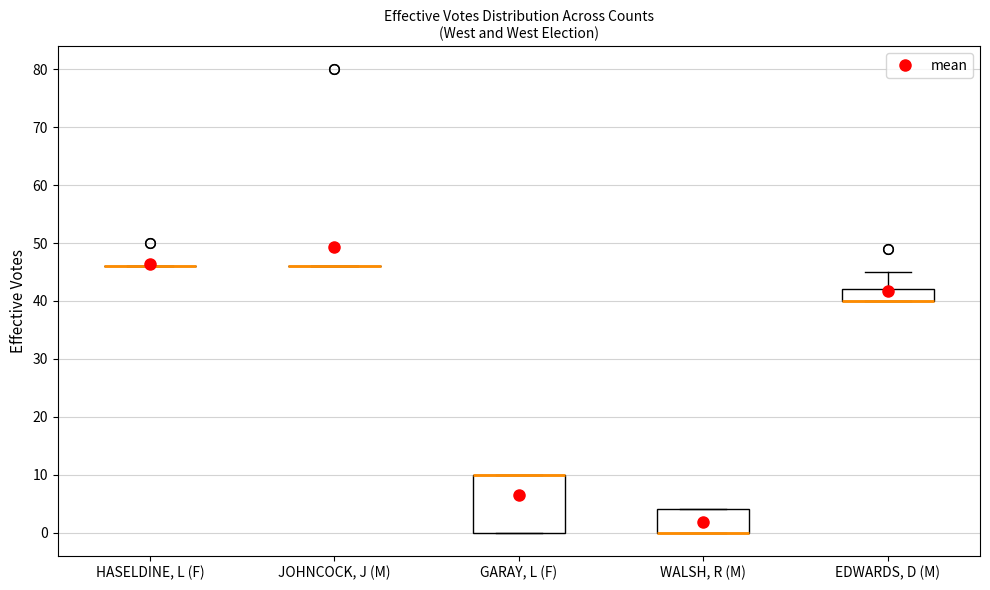

Comparing the boxes themselves (not the whiskers), which one is the tallest?

GARAY, L (F)